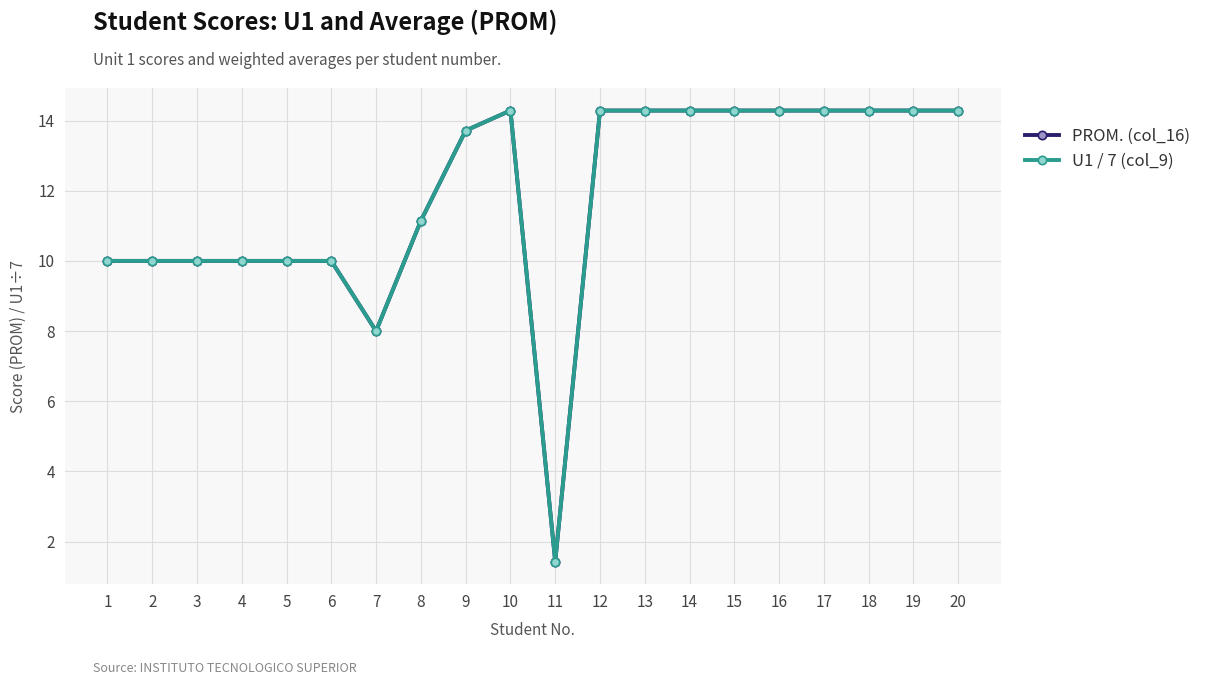

Reading right to left, what are all the values shown in this chart?

PROM. (col_16): 14.3	14.3	14.3	14.3	14.3	14.3	14.3	14.3	14.3	1.4	14.3	13.7	11.1	8.0	10.0	10.0	10.0	10.0	10.0	10.0
U1 / 7 (col_9): 14.3	14.3	14.3	14.3	14.3	14.3	14.3	14.3	14.3	1.4	14.3	13.7	11.1	8.0	10.0	10.0	10.0	10.0	10.0	10.0